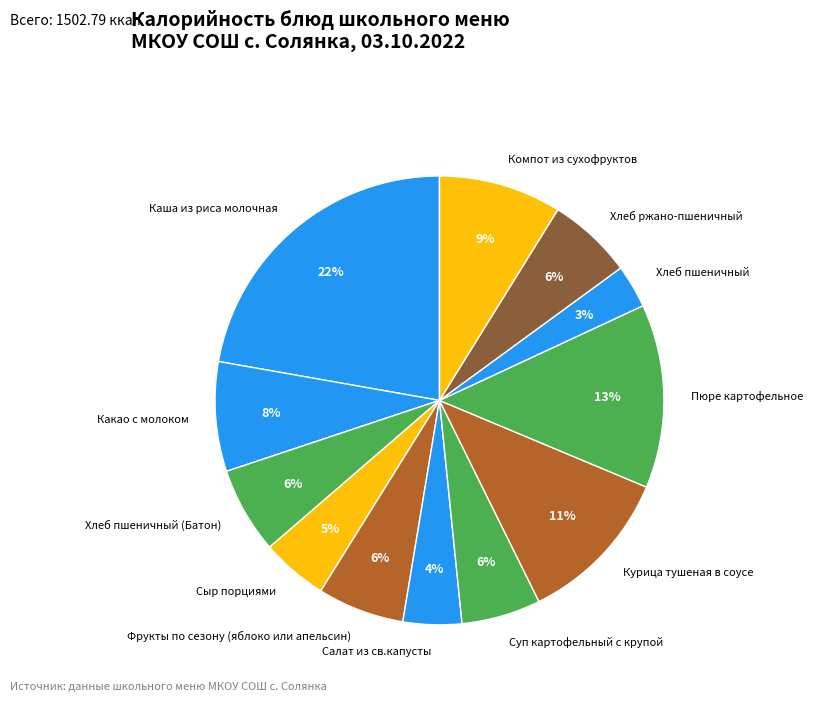

How many segments does this pie chart have?

12